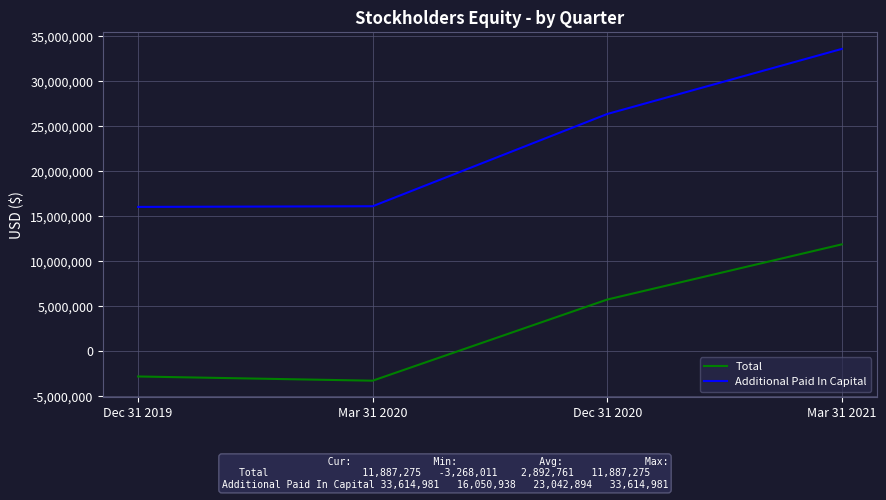

How many distinct data groups are displayed?

2